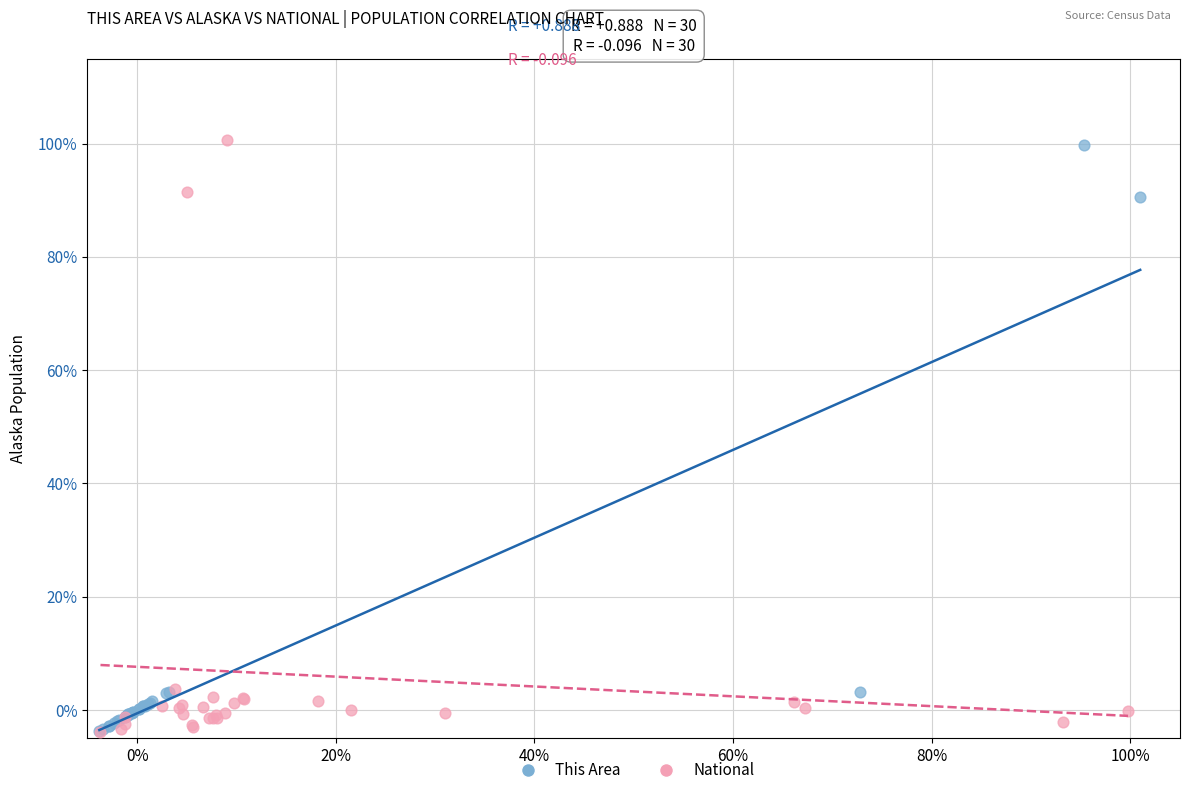

What are all the series names shown in the legend?

This Area, National